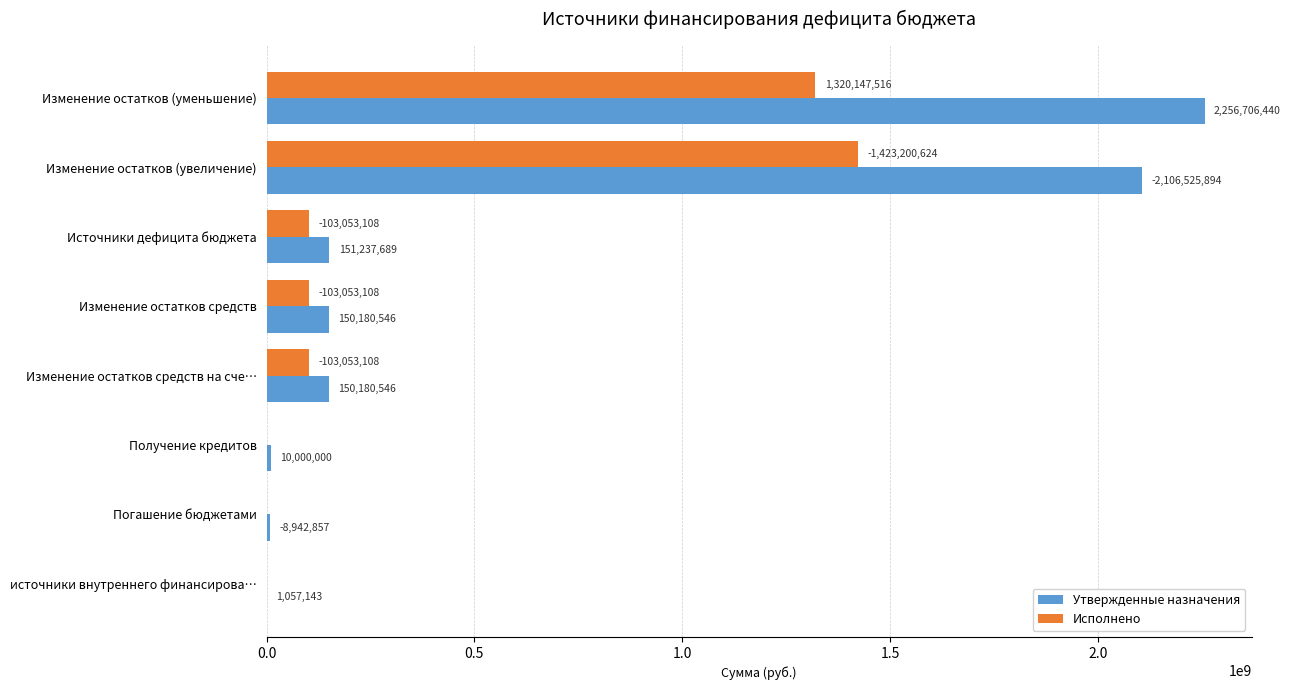

What is the sum of the Утвержденные назначения values at источники внутреннего финансирова… and Погашение бюджетами?

10000000.0